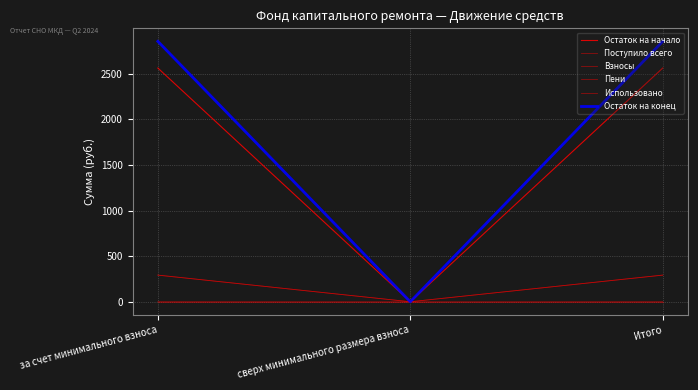

What is the difference between the highest and lowest values at за счет минимального взноса?

2854.3